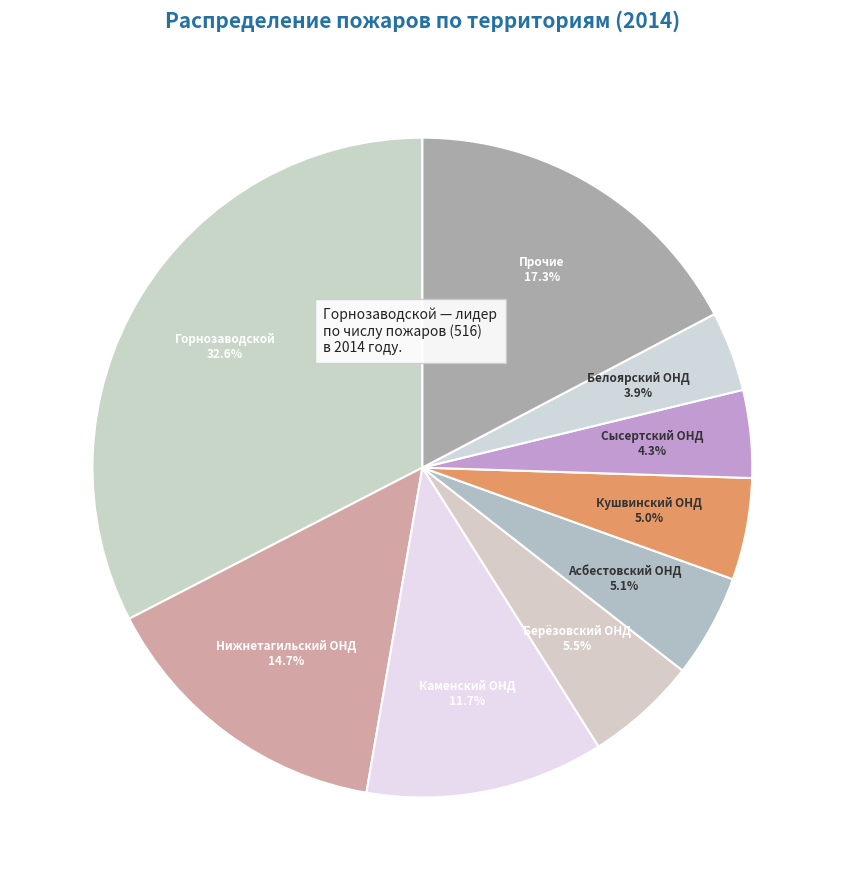

Is the sum of Нижнетагильский ОНД and Берёзовский ОНД greater than half?

No